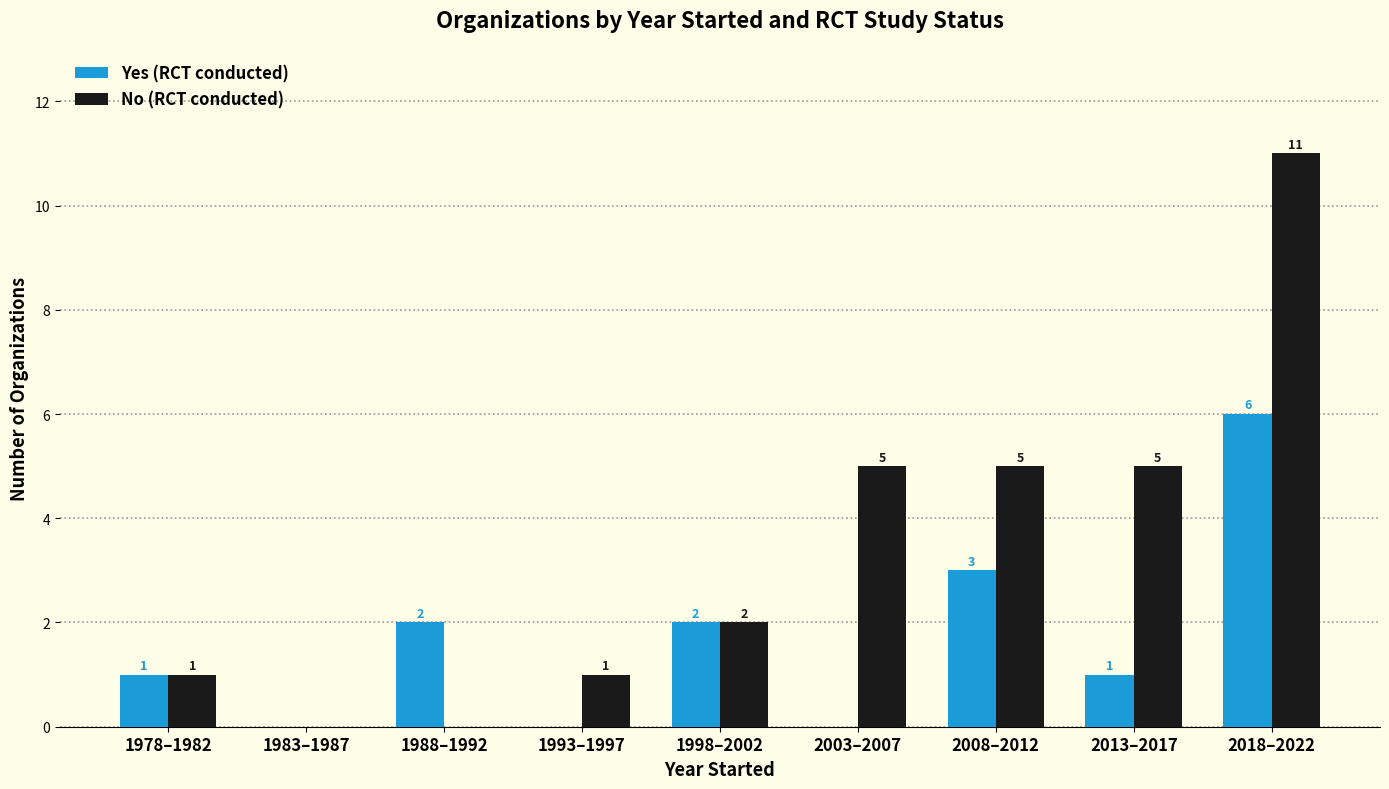

True or false: No (RCT conducted) has a value of 7 at 2003–2007.

False